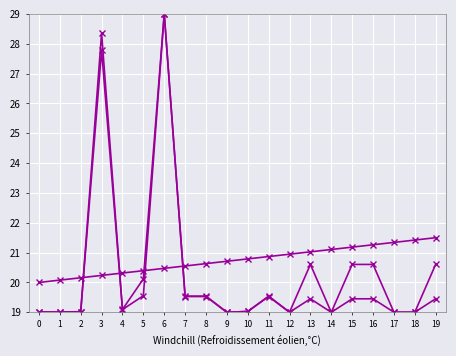

The col_31 series shows 27.8 at 3. True or false?

True